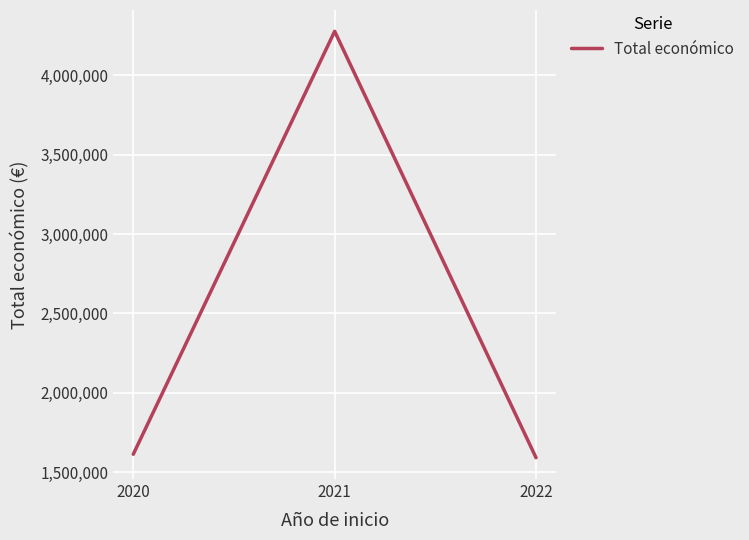

What value does the data have at 2020, to the nearest 50?

1614050